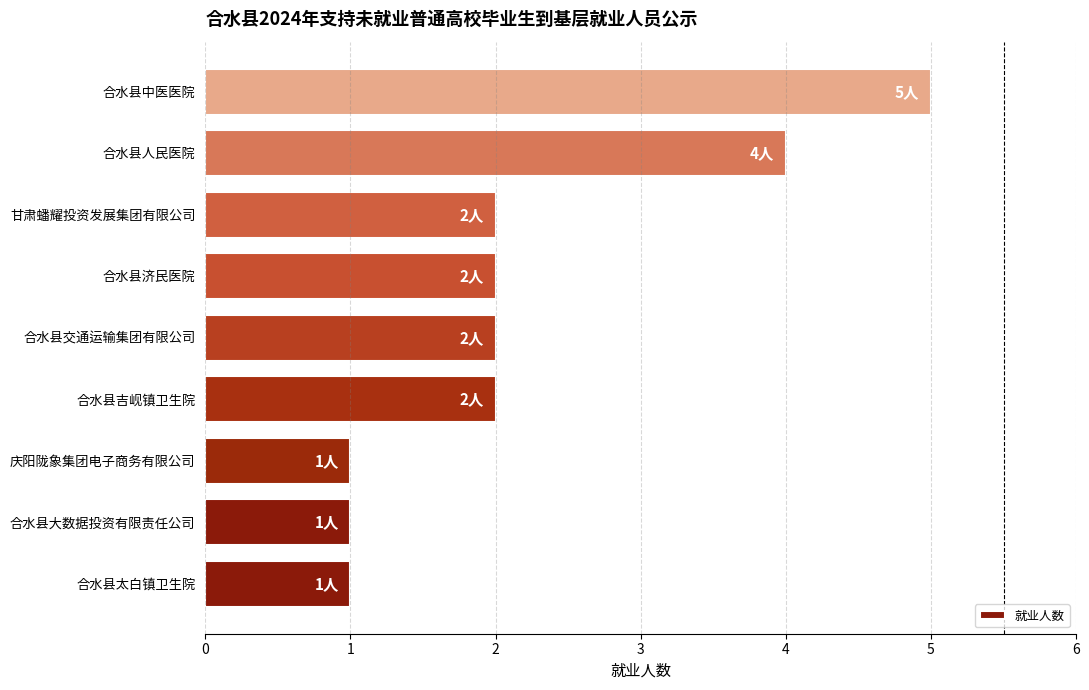

Which has a higher value, 合水县交通运输集团有限公司 or 合水县大数据投资有限责任公司?

合水县交通运输集团有限公司